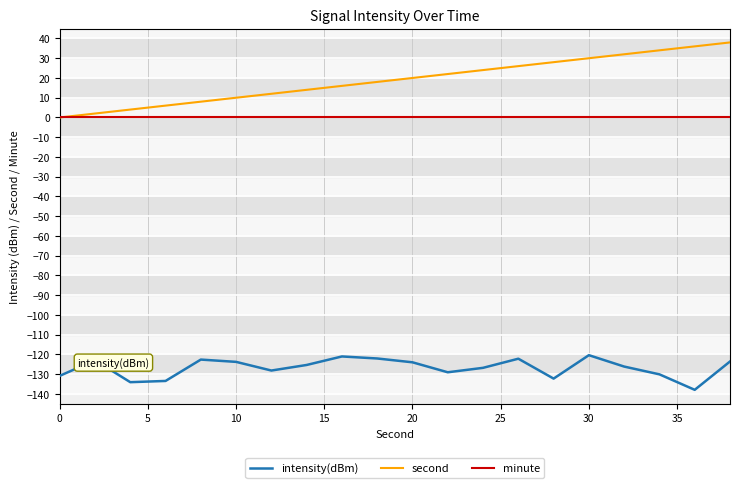

Which series has the largest total across all categories?

second